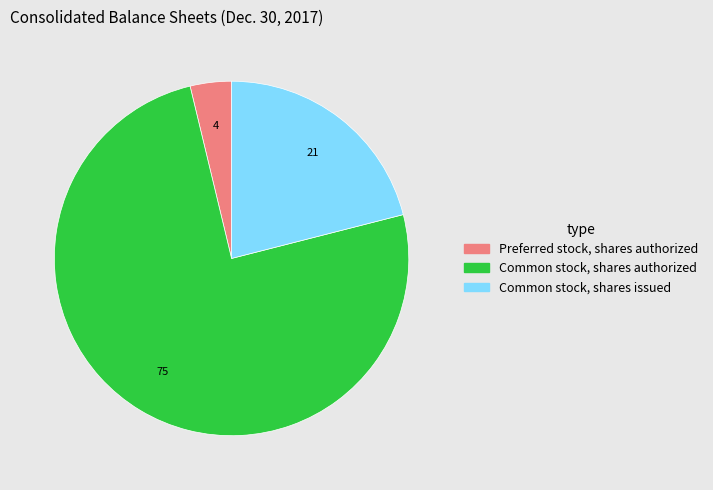

Which category has the smallest portion of the pie?

Preferred stock, shares authorized